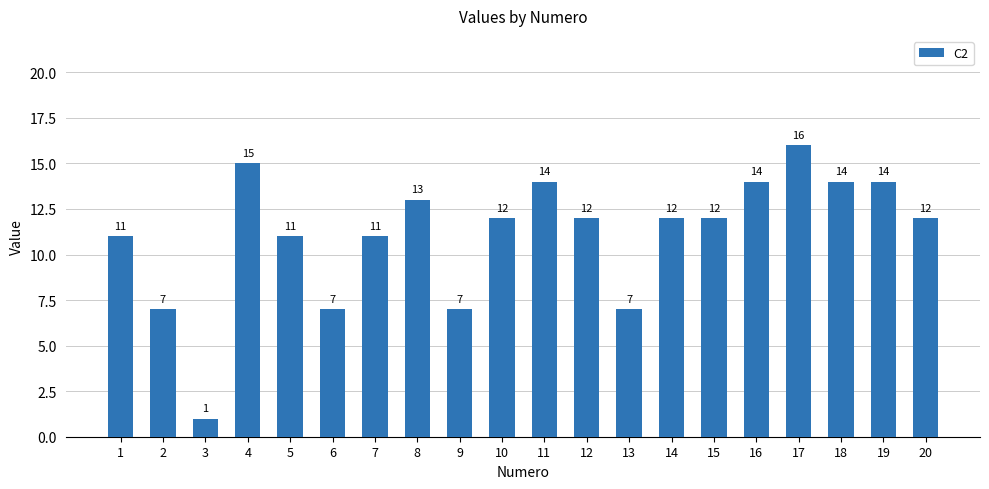

What is the approximate value at 8, to the nearest 10?

10